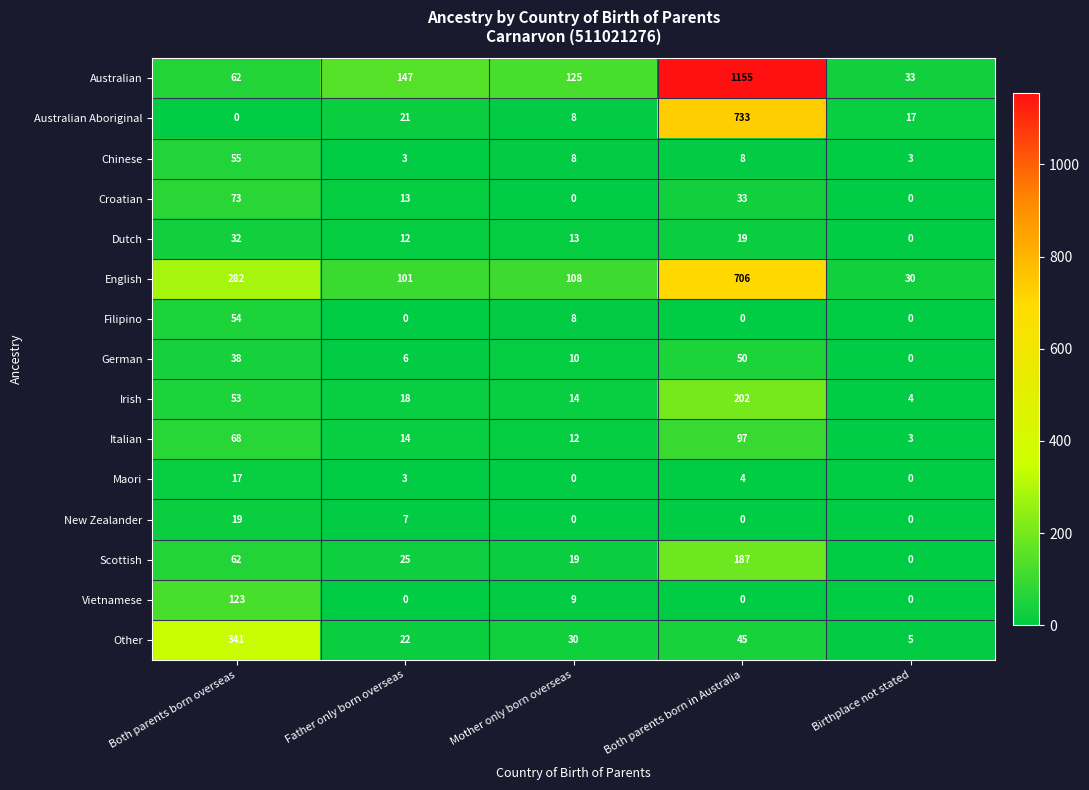

At how many categories does at least one series exceed 214?

2